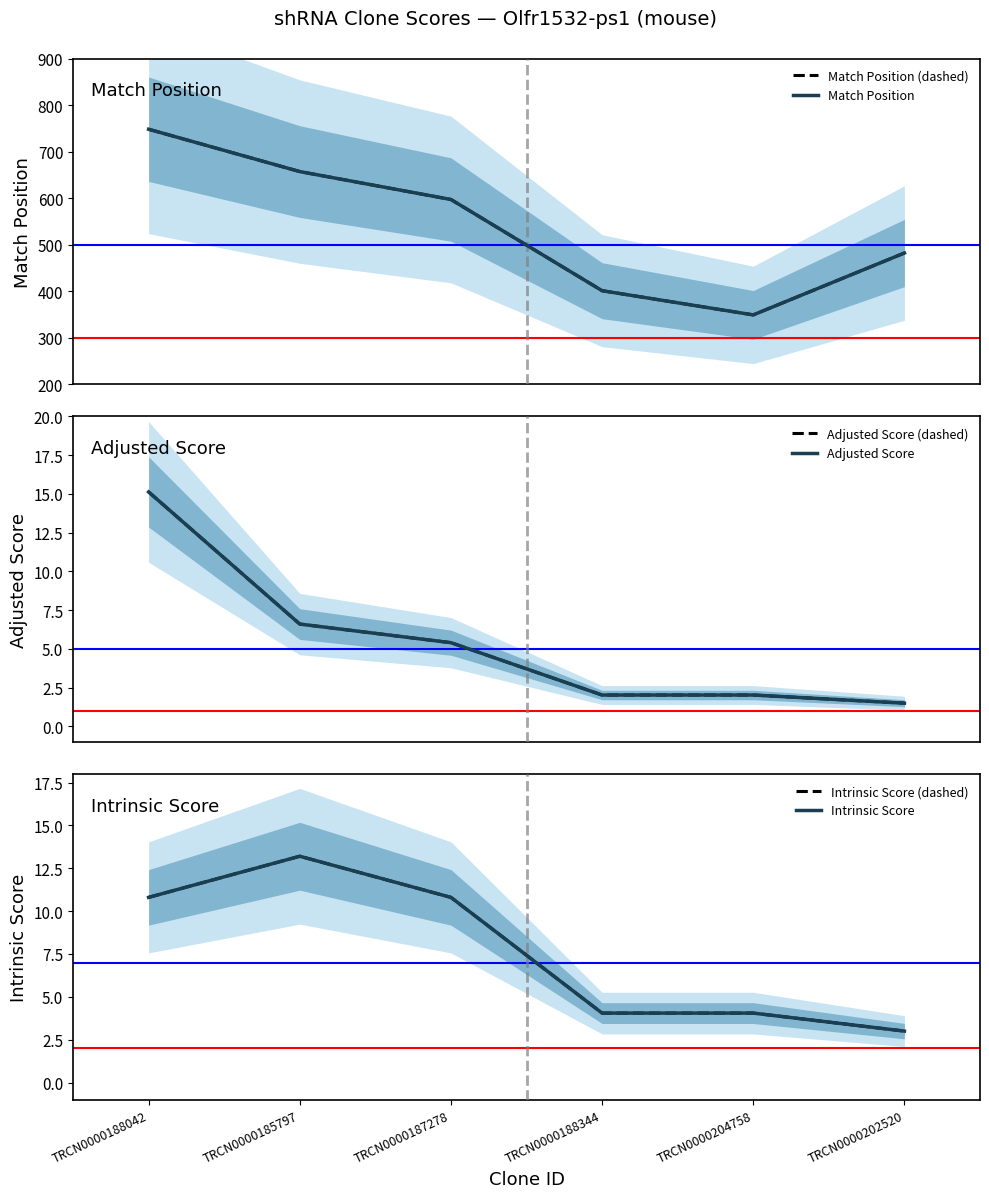

True or false: Match Position and Intrinsic Score intersect in this chart.

False